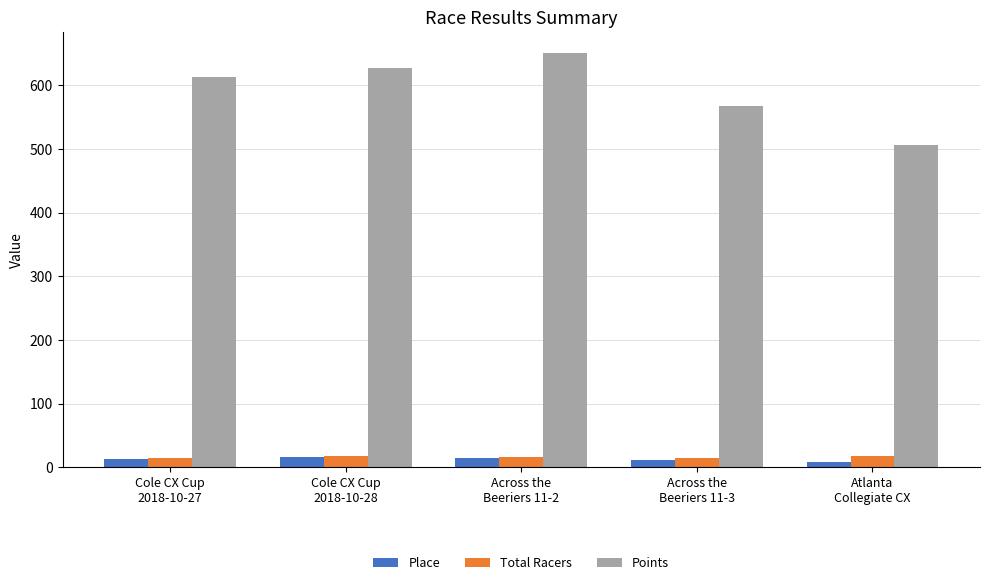

Count the number of categories in the chart.

5